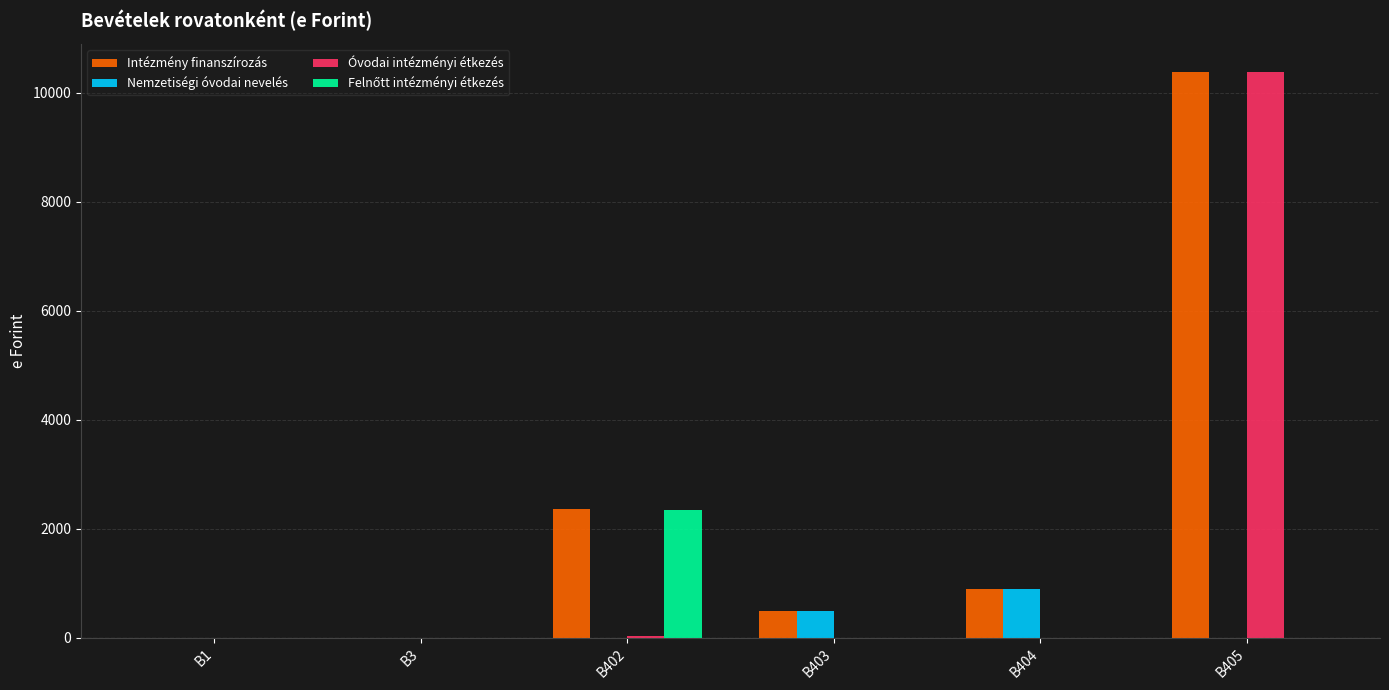

Which category has the highest value across all series?

B405